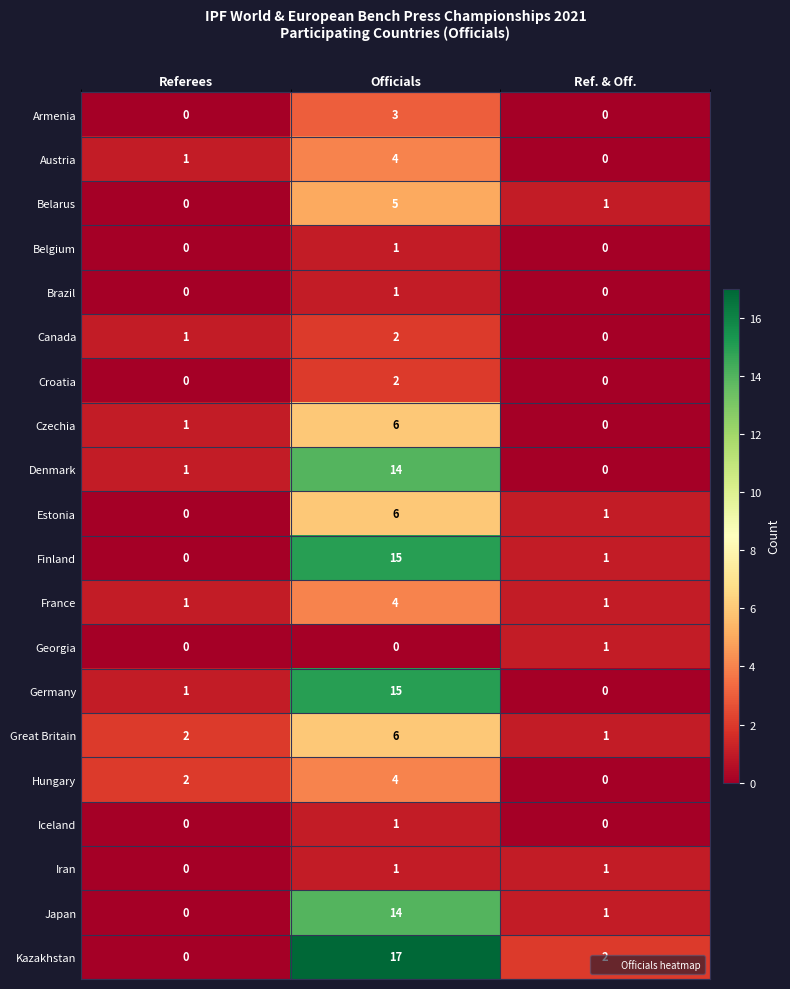

What is the total value across all series at Referees?

10